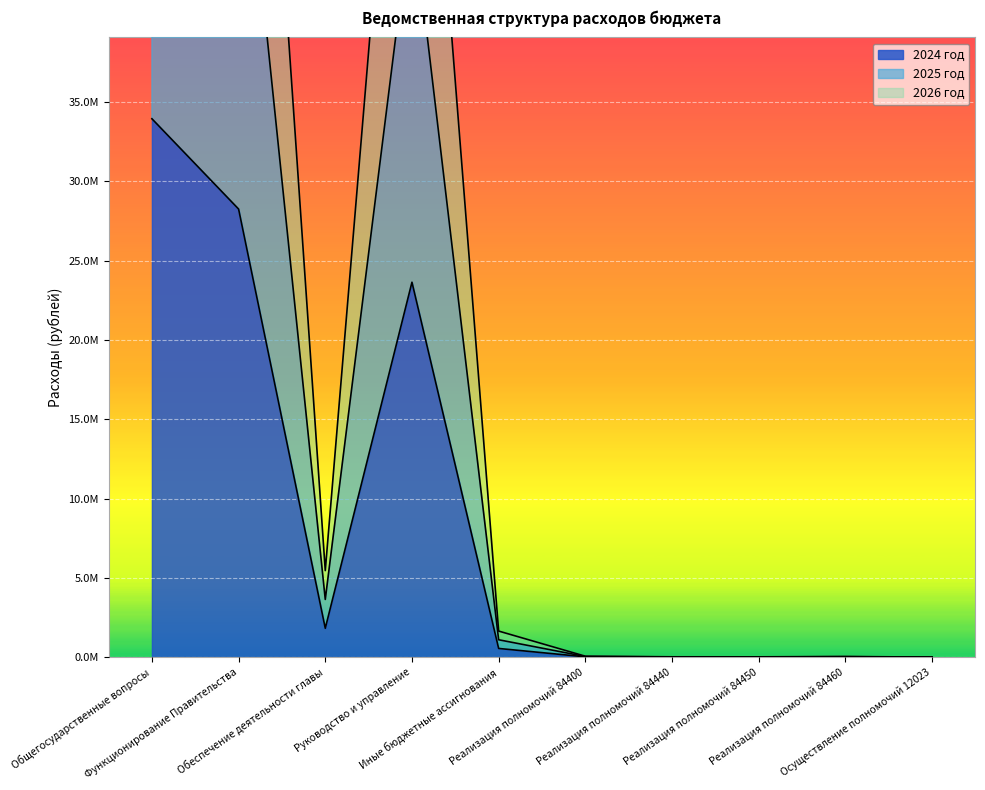

Between Функционирование Правительства and Общегосударственные вопросы, which is larger?

Общегосударственные вопросы